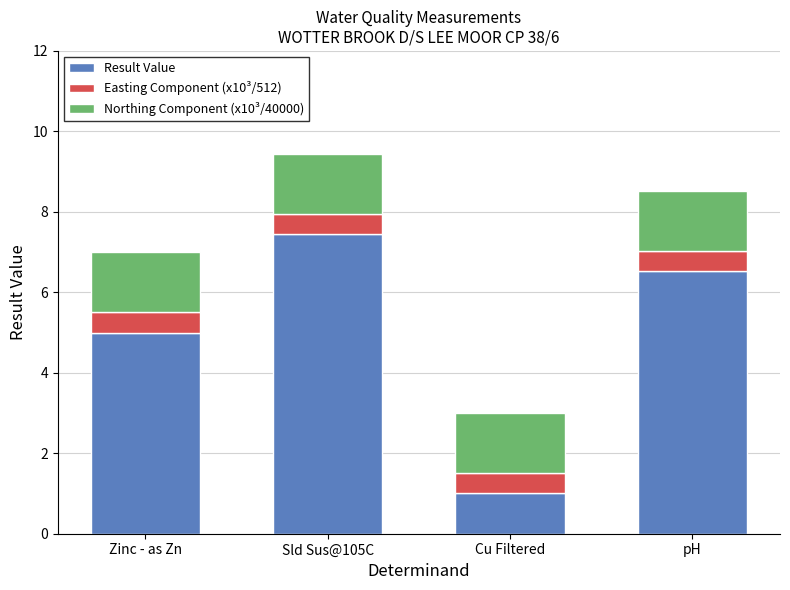

What is the sum of all Result Value values?

20.0